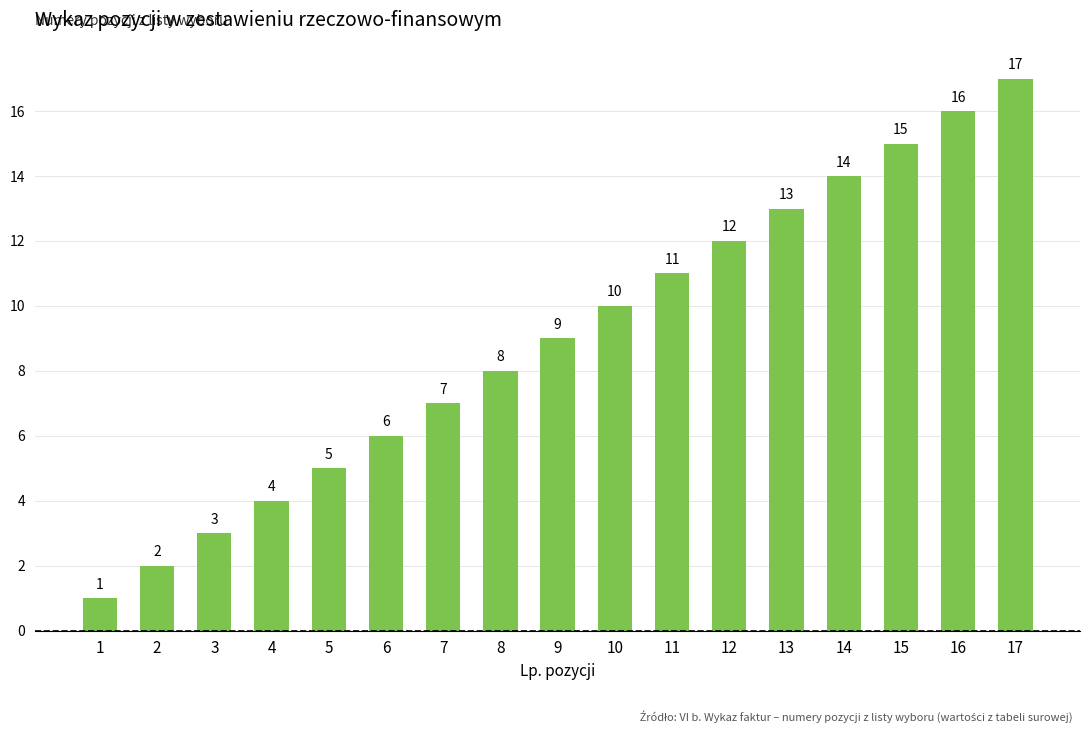

What is the sum of all values?

153